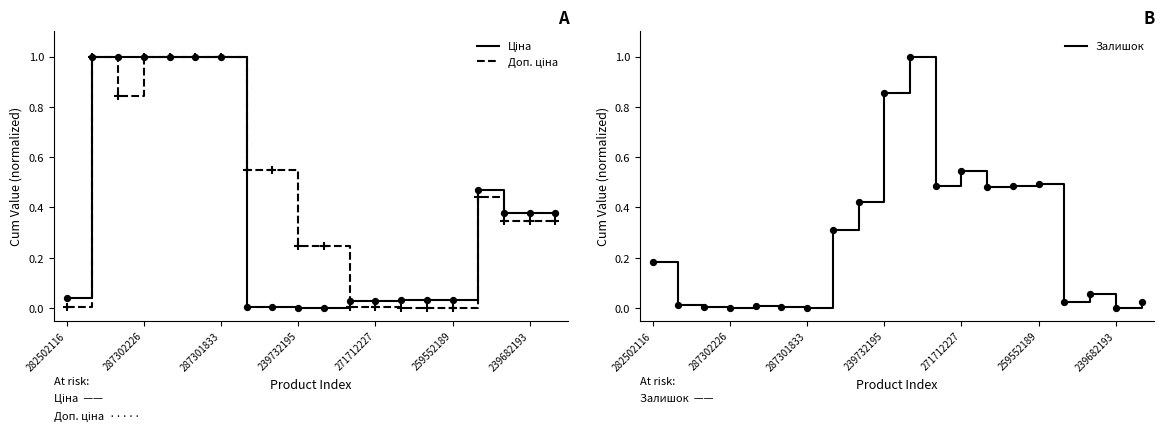

At how many categories does at least one series exceed 0?

20